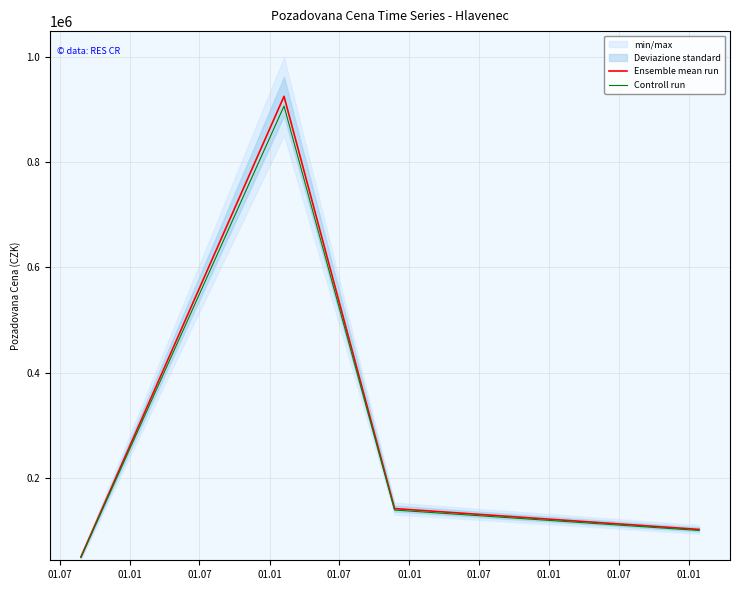

True or false: Ensemble mean run has more than 2 interior local peaks.

False